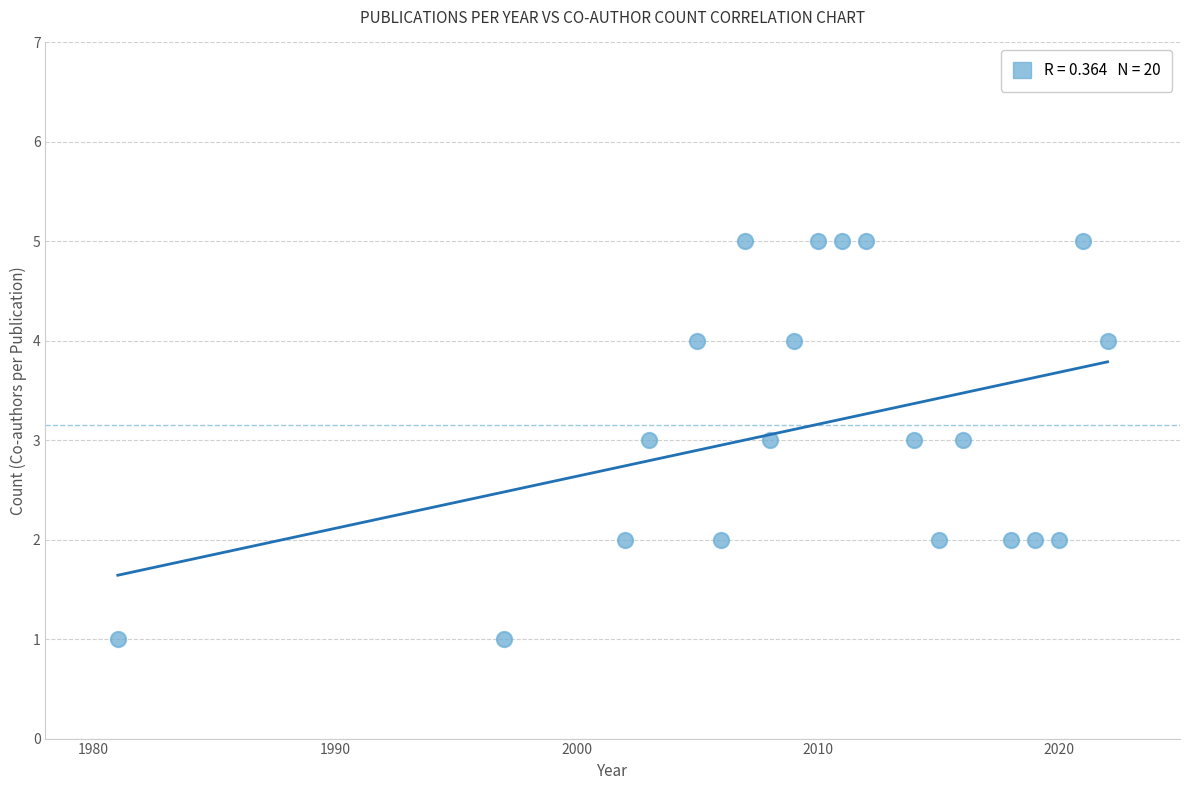

What is the range of Y values (max minus min)?

4